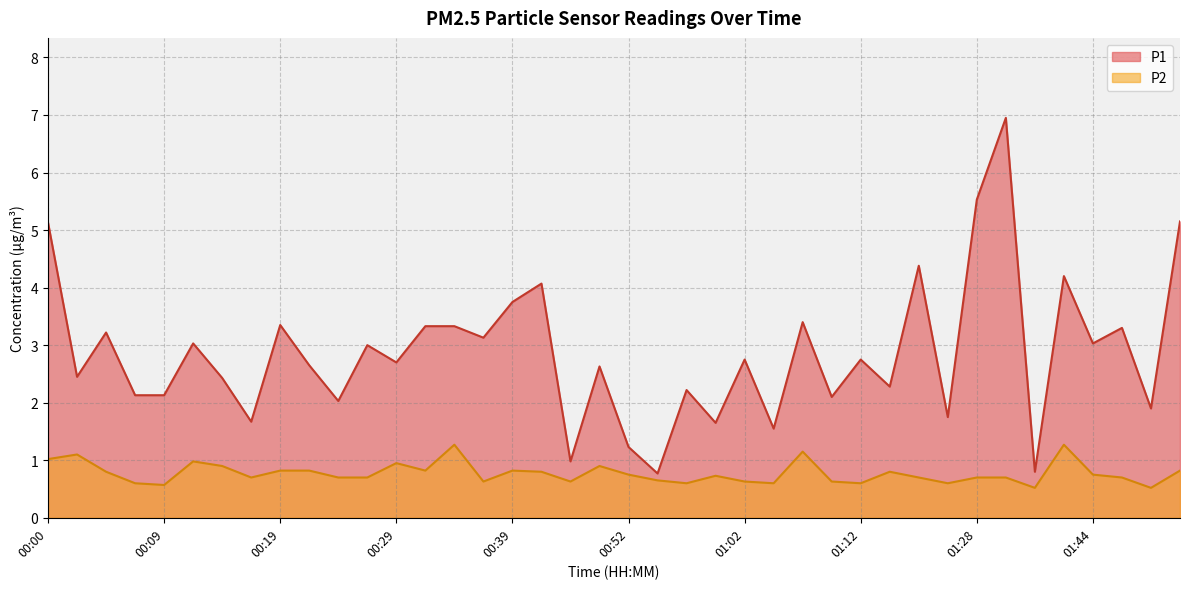

Where is the first local minimum for P2?

00:09